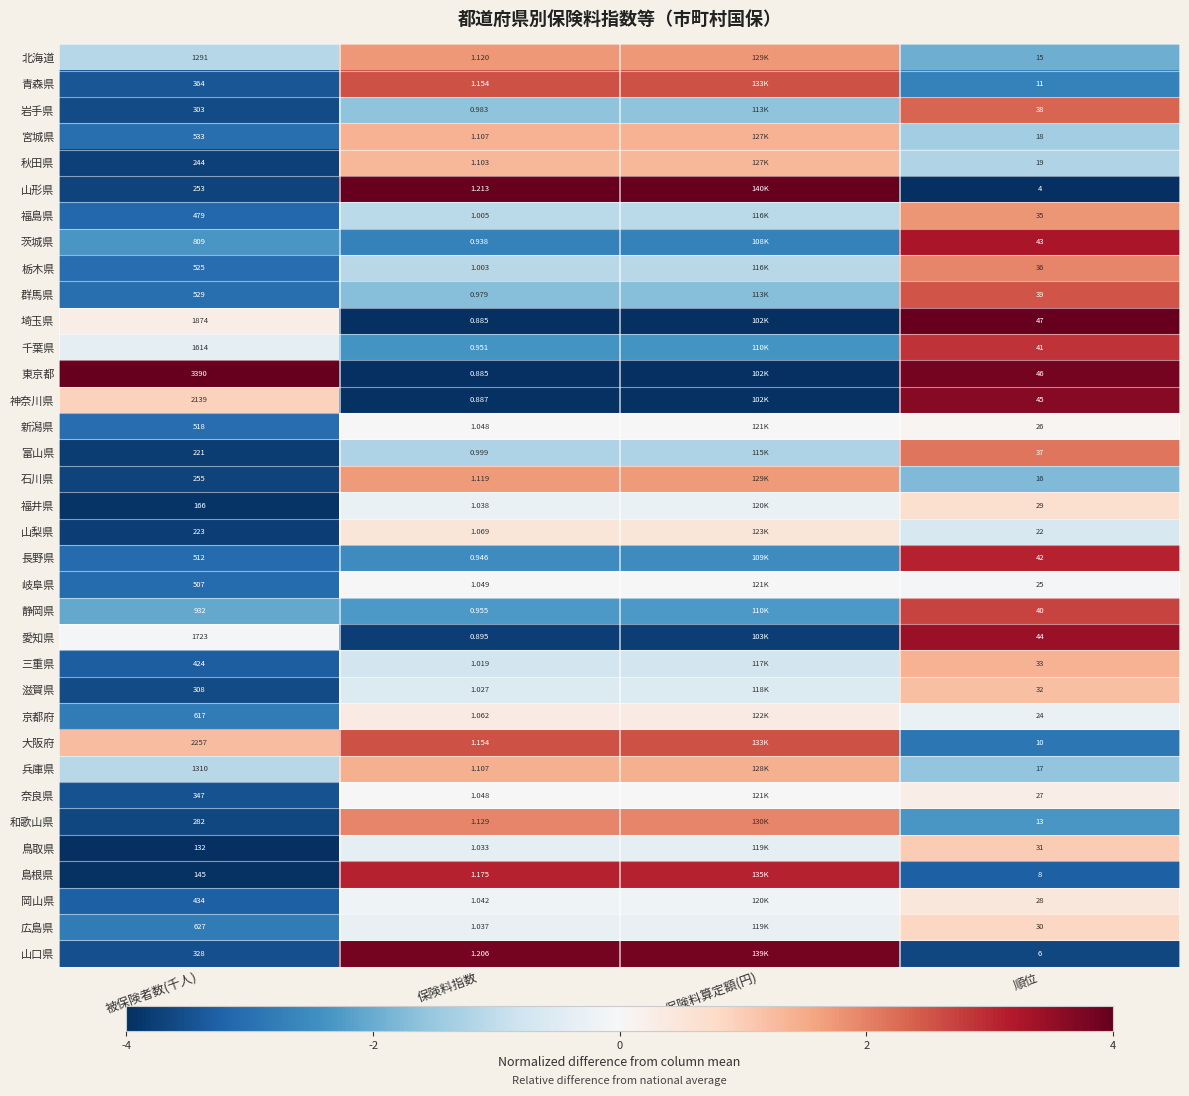

At 被保険者数(千人), list the series in order from largest to smallest.

東京都, 大阪府, 神奈川県, 埼玉県, 愛知県, 千葉県, 兵庫県, 北海道, 静岡県, 茨城県, 広島県, 京都府, 宮城県, 群馬県, 栃木県, 新潟県, 長野県, 岐阜県, 福島県, 岡山県, 三重県, 青森県, 奈良県, 山口県, 滋賀県, 岩手県, 和歌山県, 石川県, 山形県, 秋田県, 山梨県, 富山県, 福井県, 島根県, 鳥取県